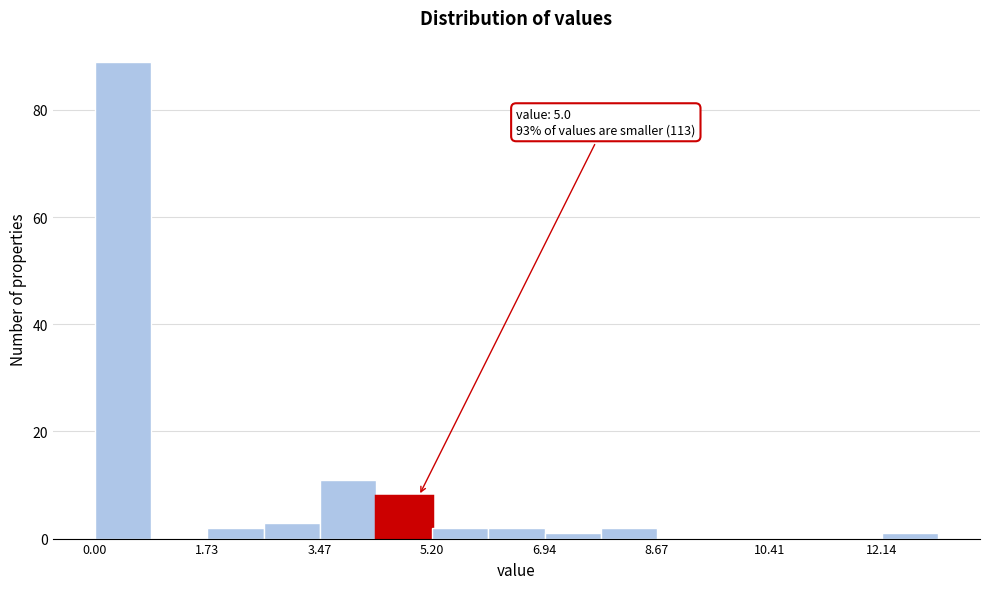

Over which range of the x-axis is the bar tallest?

0.0 to 0.8